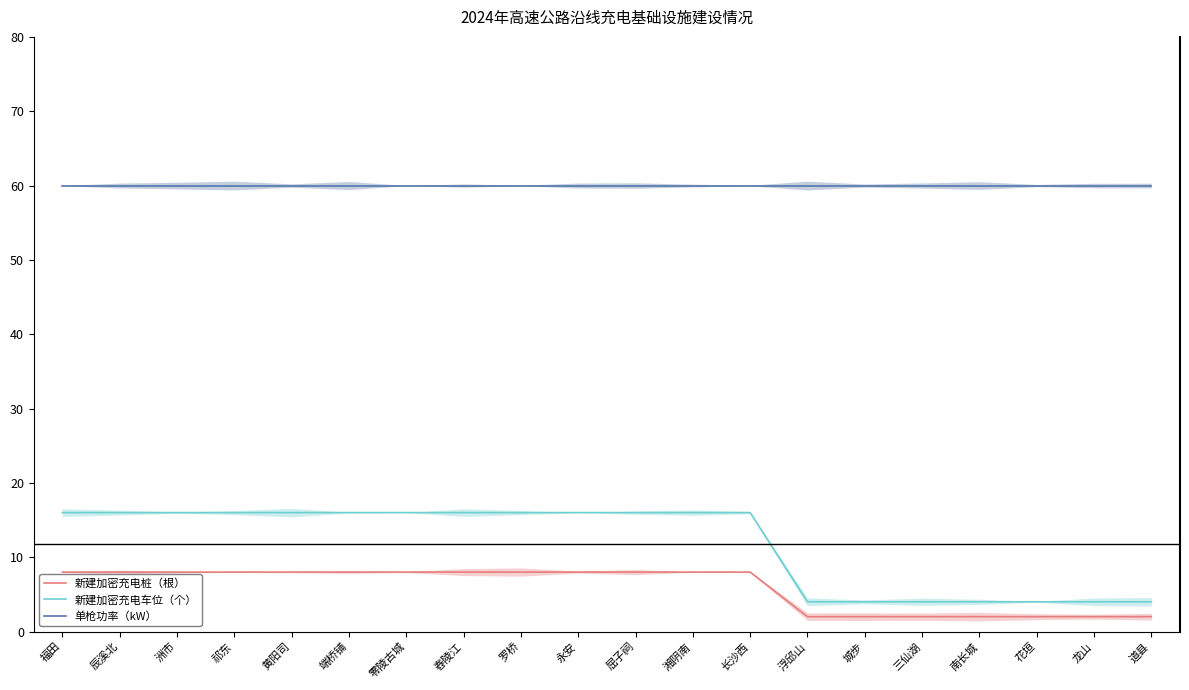

Reading left to right, what are all the values shown in this chart?

新建加密充电桩（根）: 福田=8	辰溪北=8	洲市=8	祁东=8	黄阳司=8	端桥铺=8	零陵古城=8	舂陵江=8	罗桥=8	永安=8	屈子祠=8	湘阴南=8	长沙西=8	浮邱山=2	城步=2	三仙湖=2	南长城=2	花垣=2	龙山=2	道县=2
新建加密充电车位（个）: 福田=16	辰溪北=16	洲市=16	祁东=16	黄阳司=16	端桥铺=16	零陵古城=16	舂陵江=16	罗桥=16	永安=16	屈子祠=16	湘阴南=16	长沙西=16	浮邱山=4	城步=4	三仙湖=4	南长城=4	花垣=4	龙山=4	道县=4
单枪功率（kW）: 福田=60	辰溪北=60	洲市=60	祁东=60	黄阳司=60	端桥铺=60	零陵古城=60	舂陵江=60	罗桥=60	永安=60	屈子祠=60	湘阴南=60	长沙西=60	浮邱山=60	城步=60	三仙湖=60	南长城=60	花垣=60	龙山=60	道县=60